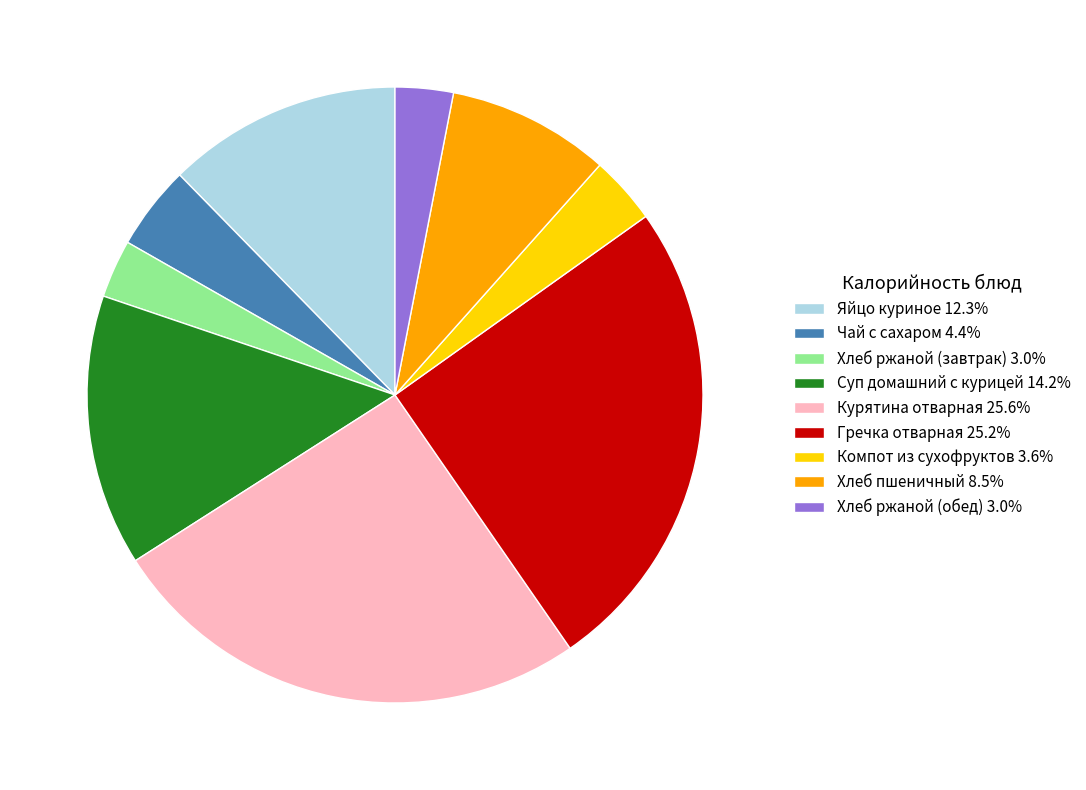

What is the ratio of the value at Курятина отварная 25.6% to the value at Компот из сухофруктов 3.6%?

7.2